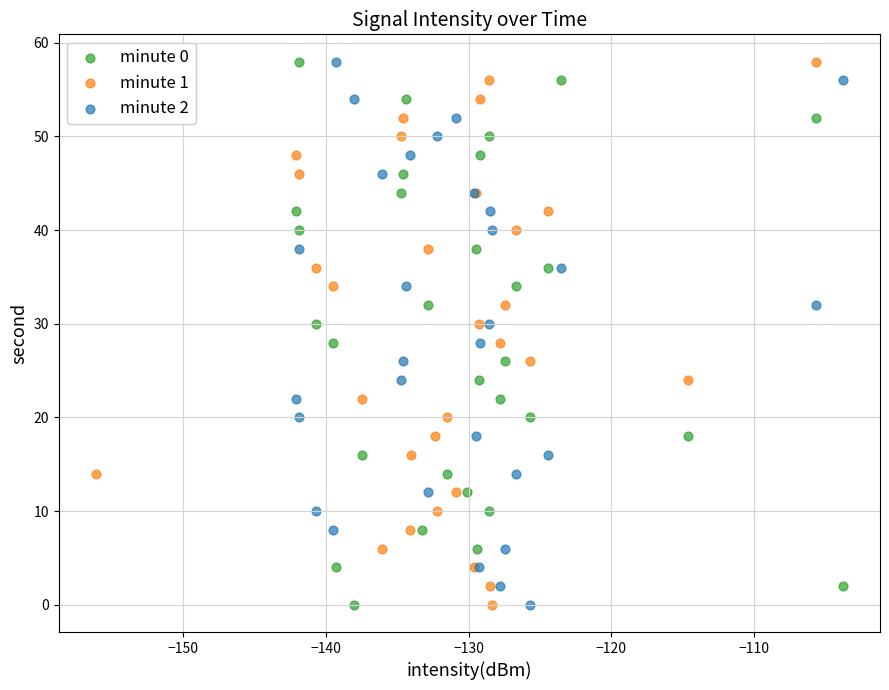

What are all the series names shown in the legend?

minute 0, minute 1, minute 2